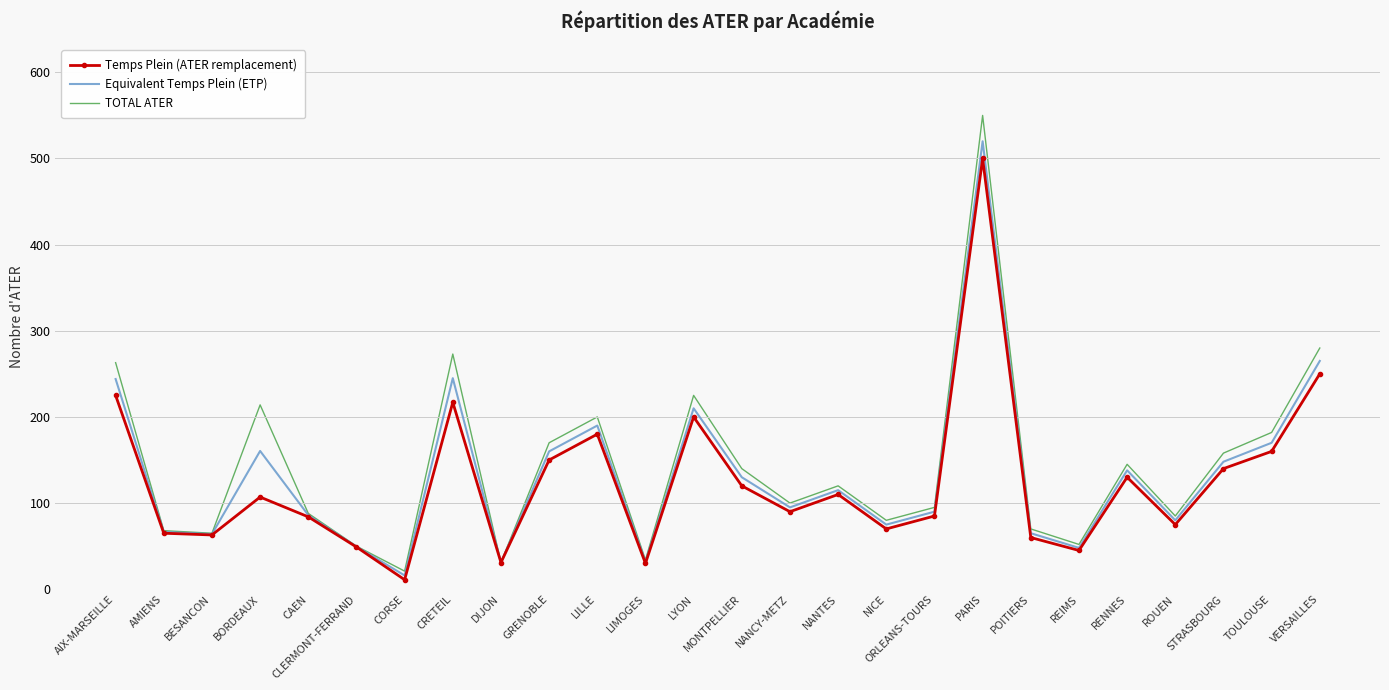

Count the number of data series in this chart.

3